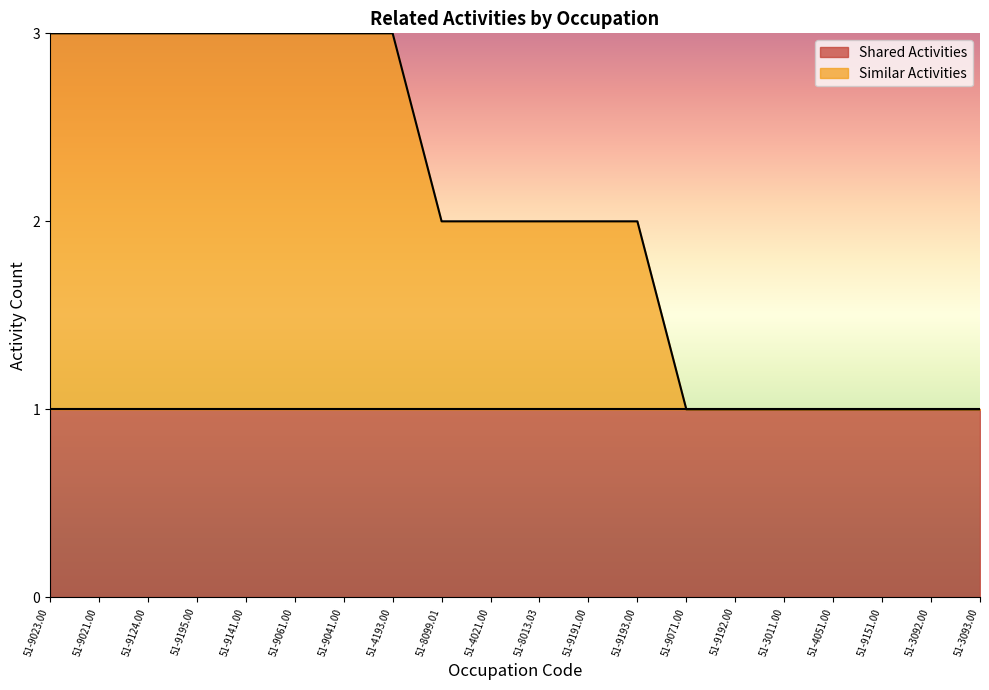

What is the sum of the values at 51-9195.00 and 51-8099.01?

5